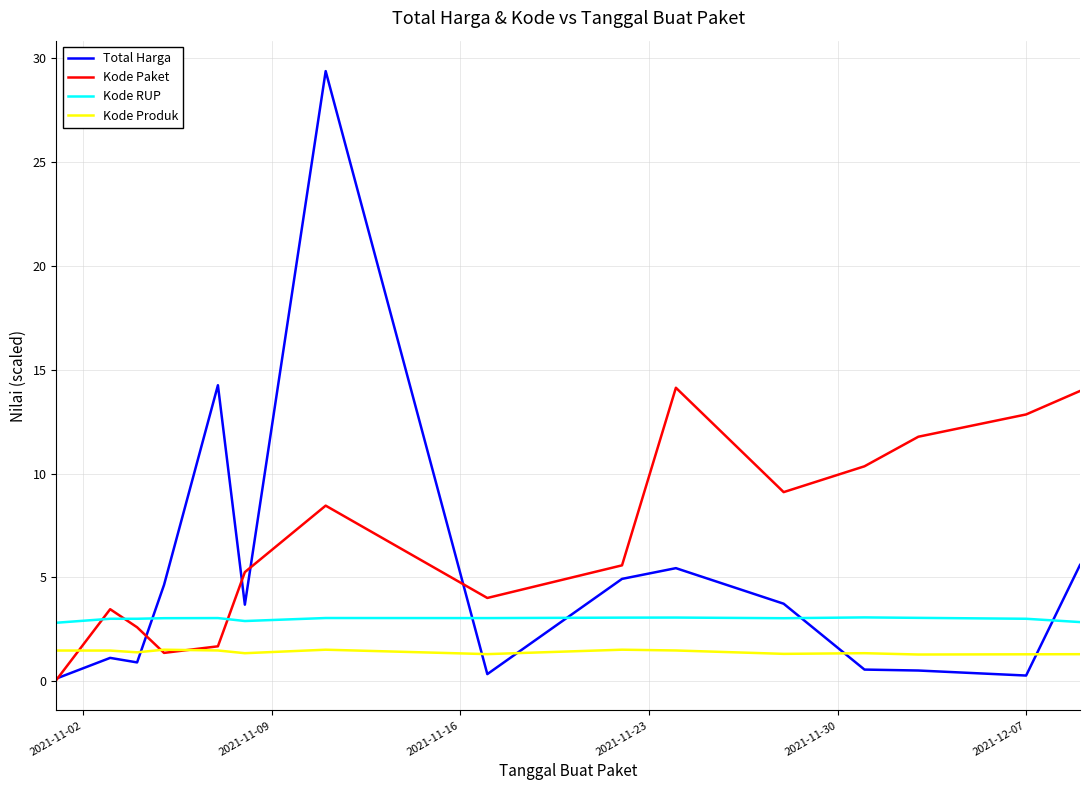

After their last crossing, which series has the higher values: Kode Paket or Kode Produk?

Kode Paket